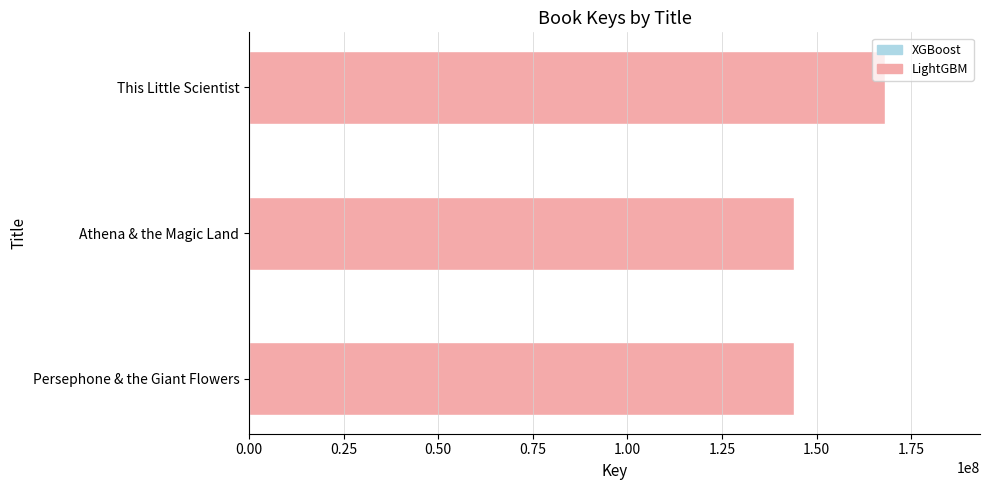

Between This Little Scientist and Persephone & the Giant Flowers, which is larger?

This Little Scientist